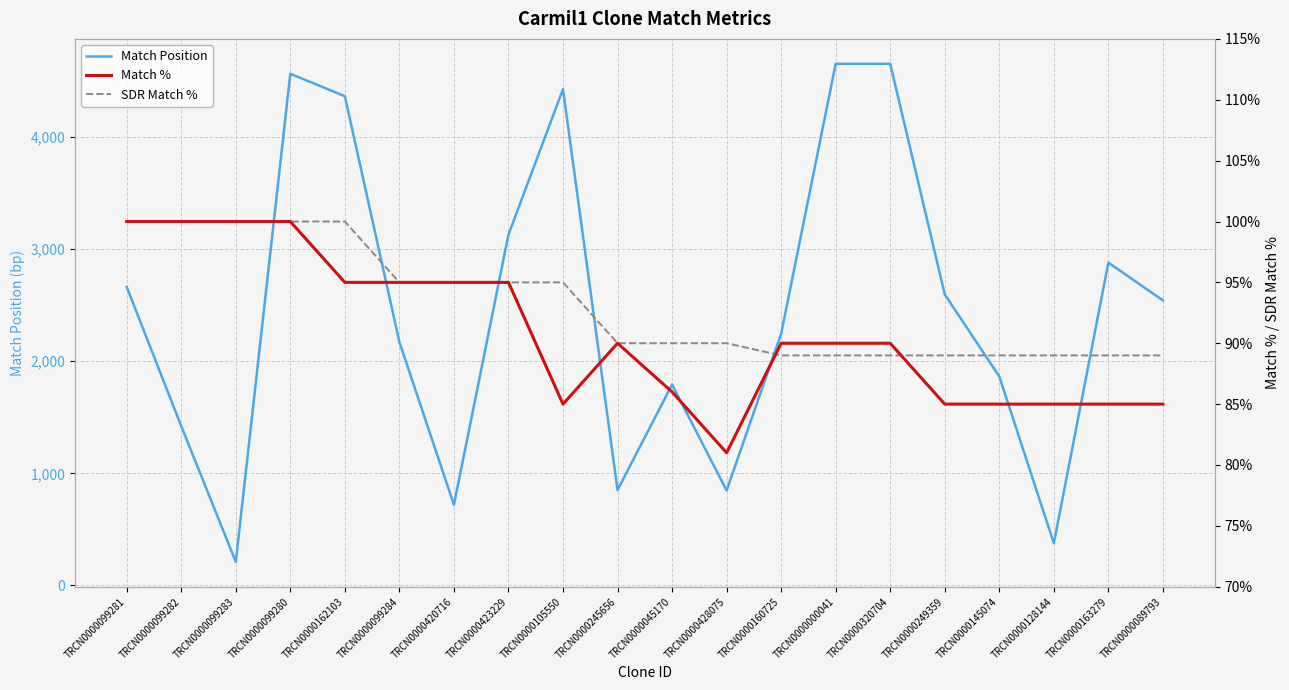

True or false: Match % and Match Position intersect in this chart.

False